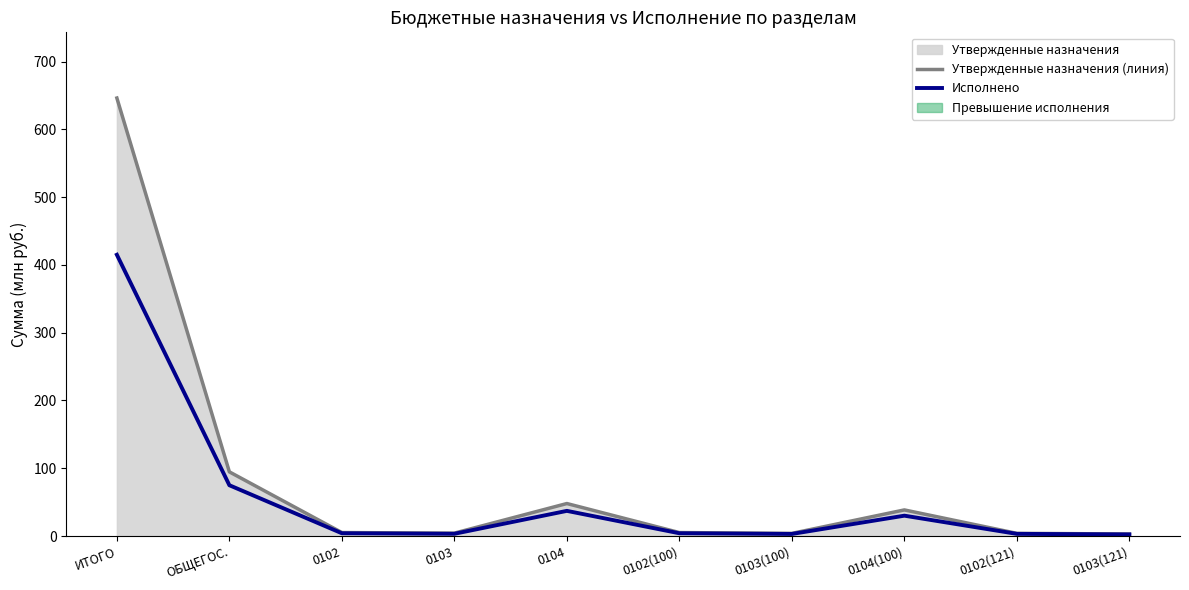

Reading right to left, list all the values displayed in this chart.

Утвержденные назначения (линия): 3.0	3.9	38.5	3.9	5.1	47.9	4.2	5.1	94.6	646.2
Исполнено: 2.3	3.1	30.0	3.0	4.0	37.1	3.3	4.0	74.9	415.0